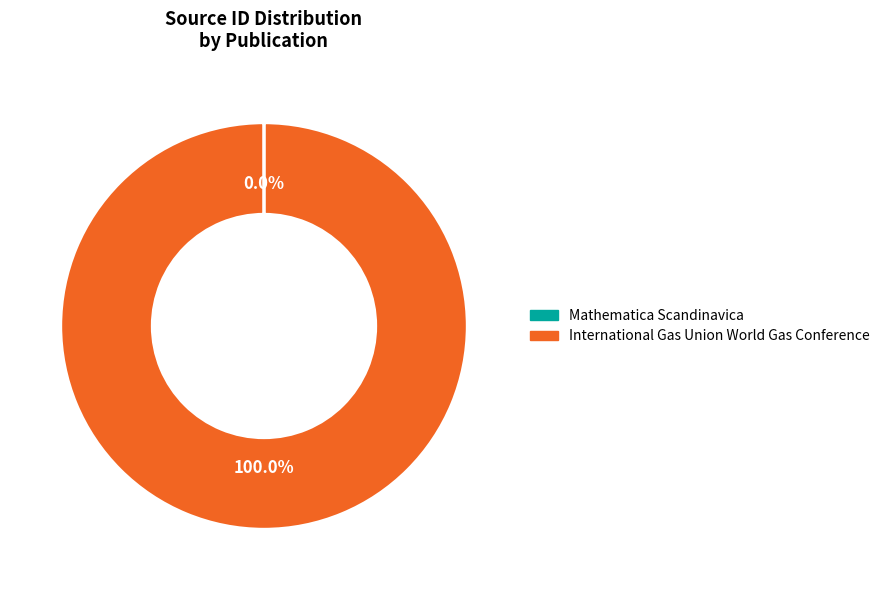

Which slice is the largest?

International Gas Union World Gas Conference